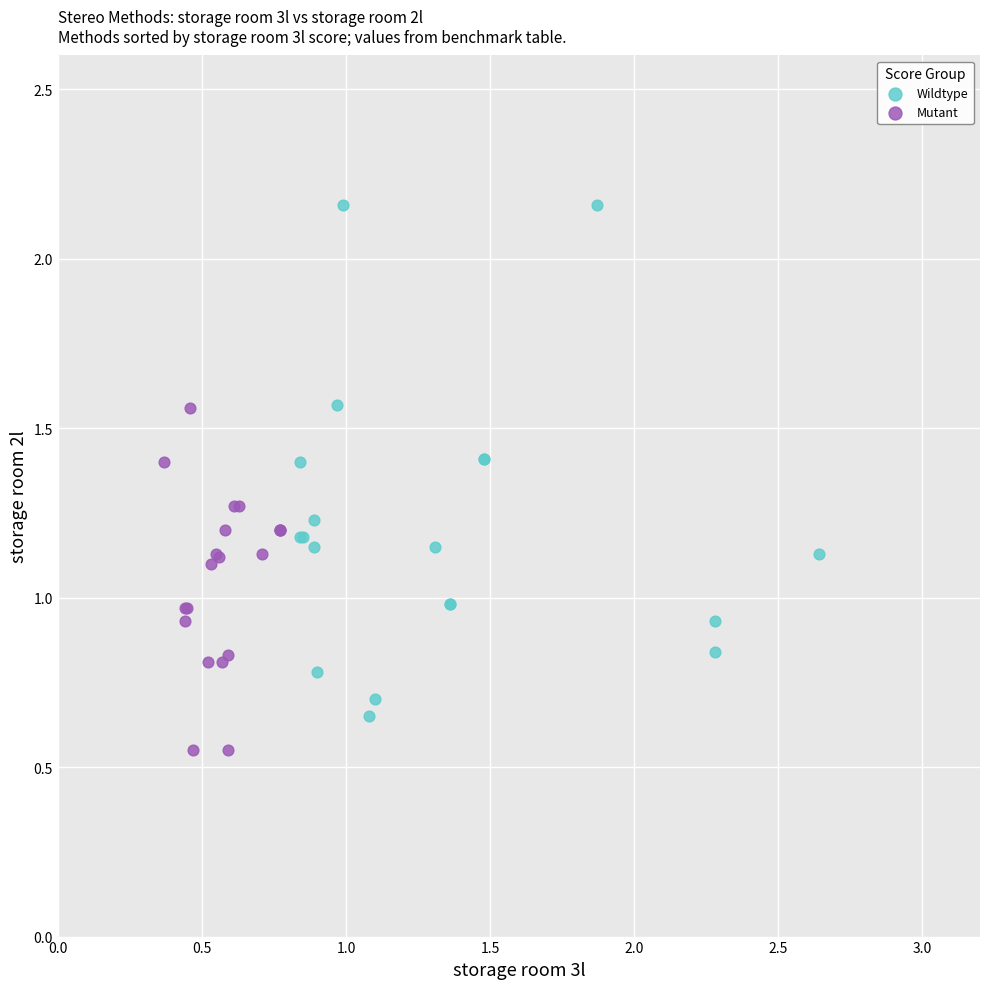

Which series has the largest Y range (max minus min)?

Wildtype